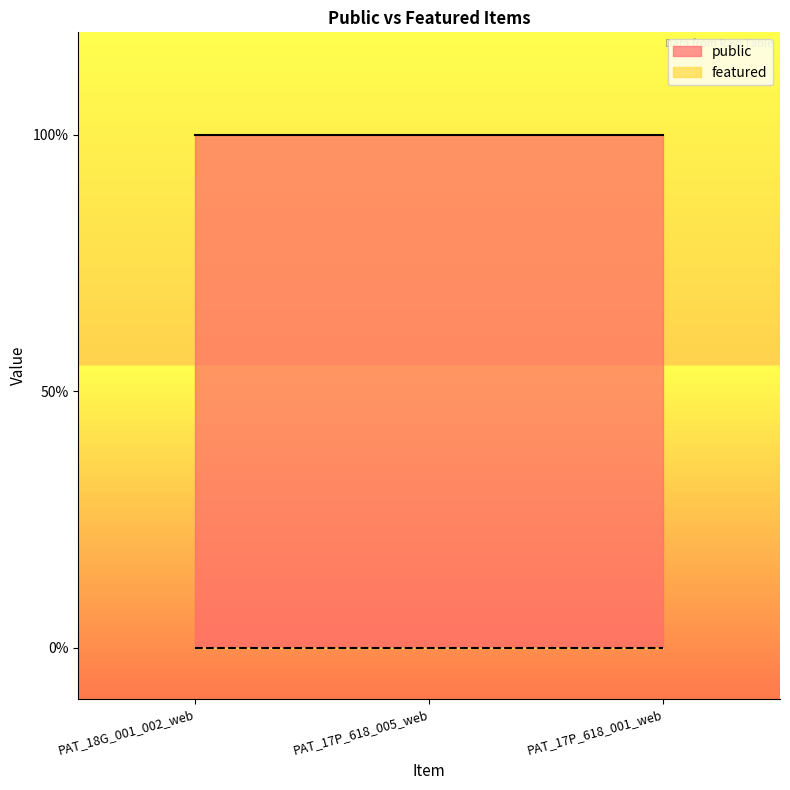

What is the label of the 3rd point from the left?

PAT_17P_618_001_web